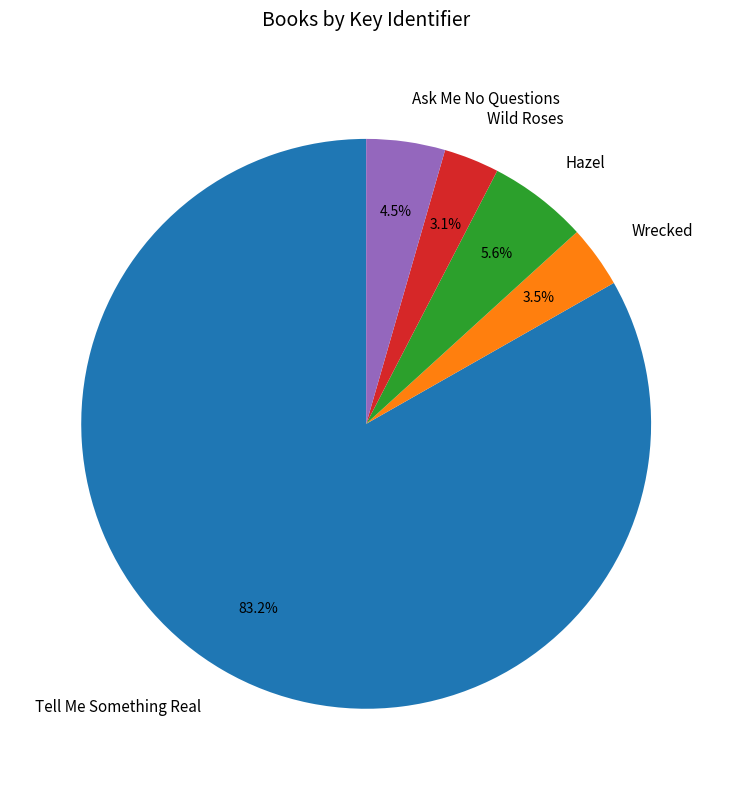

Between Wrecked and Tell Me Something Real, which is larger?

Tell Me Something Real